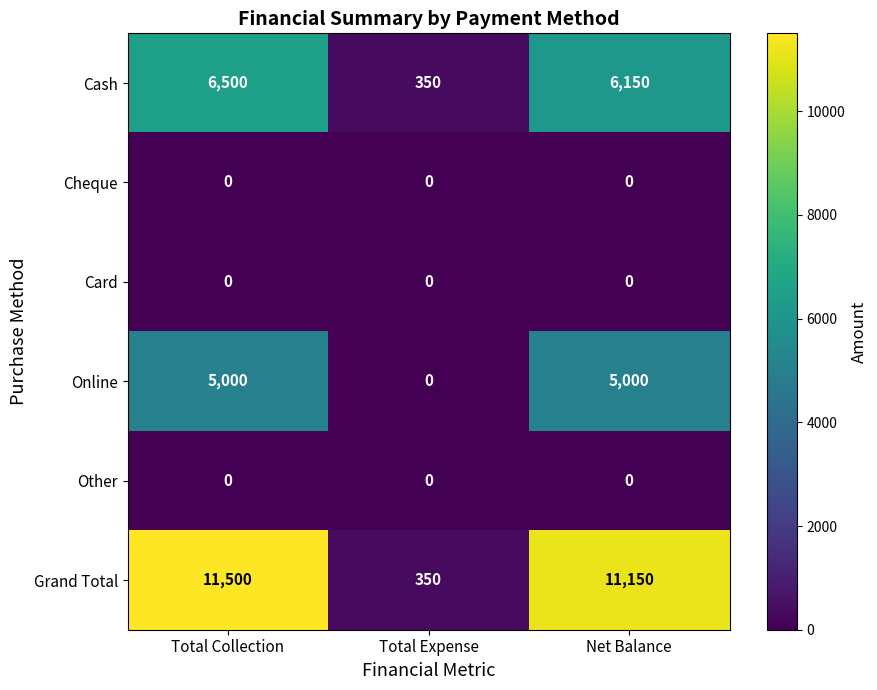

At which category does the chart reach its peak across all series?

Total Collection